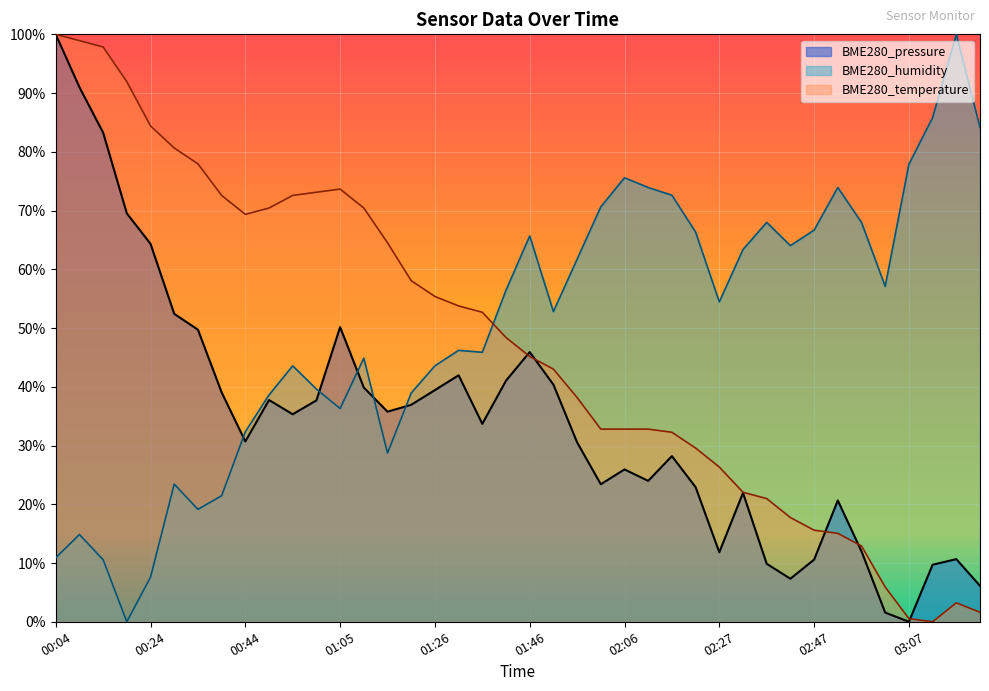

What is the label of the 3rd point from the right?

03:12